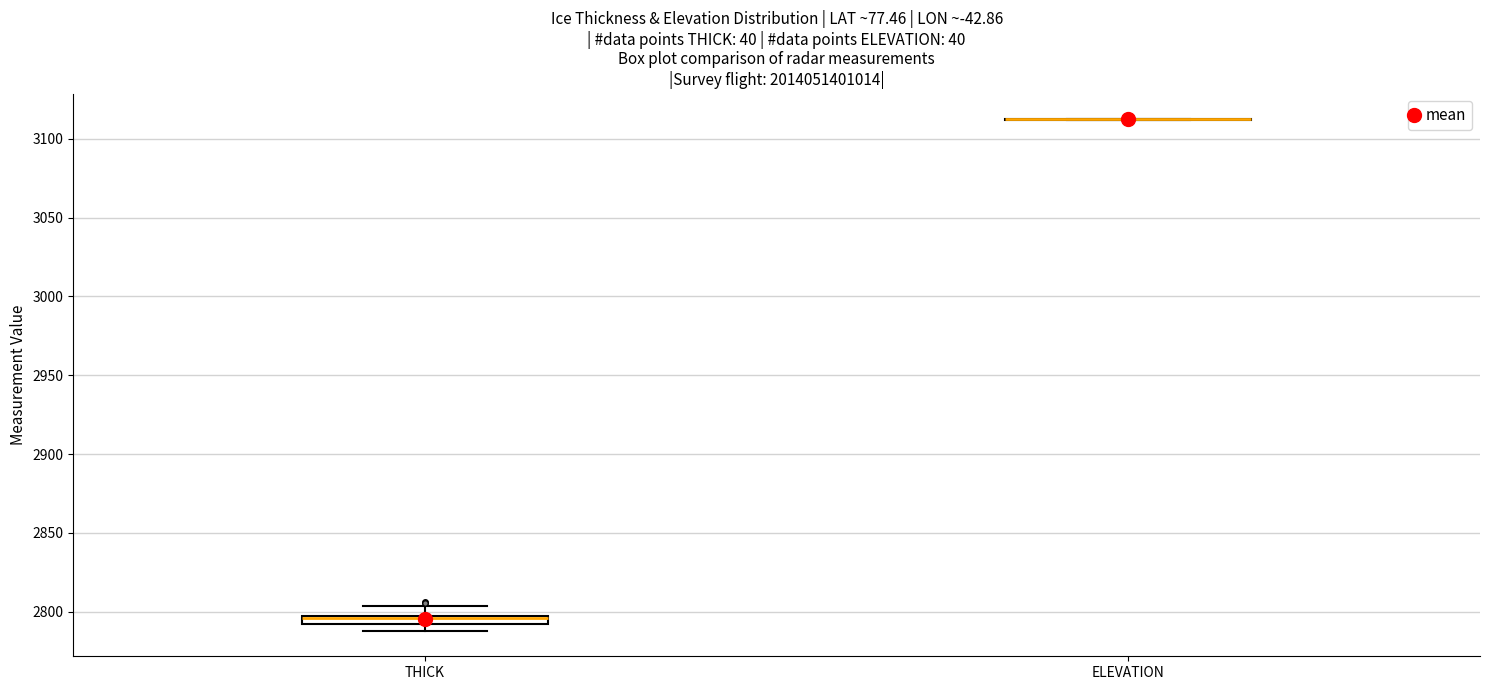

Where is the upper edge of the box for THICK on the y-axis? The values are not printed on the chart, so give them approximately, as read against the axis.

2795